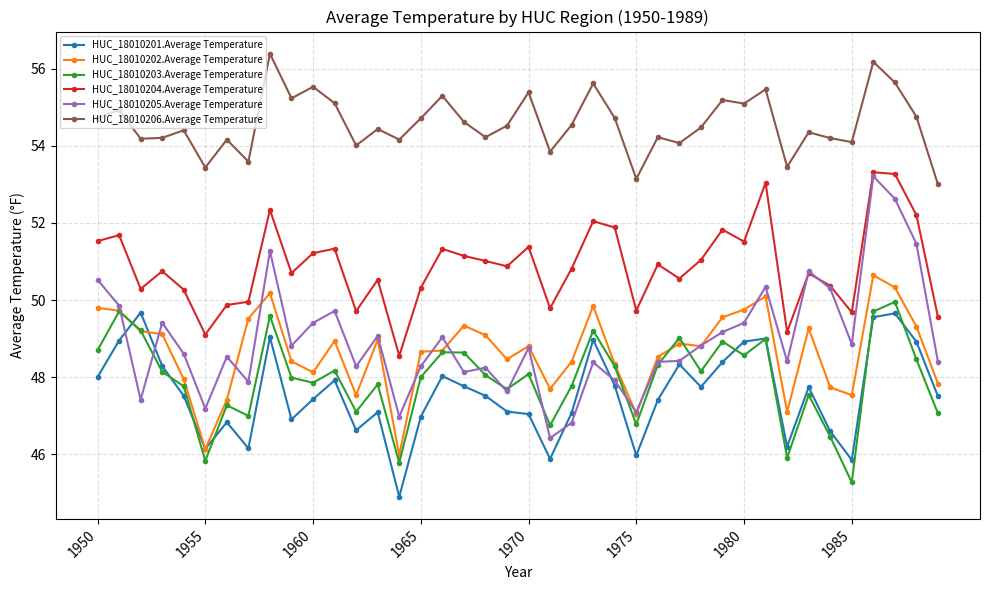

What are all the series names shown in the legend?

HUC_18010201.Average Temperature, HUC_18010202.Average Temperature, HUC_18010203.Average Temperature, HUC_18010204.Average Temperature, HUC_18010205.Average Temperature, HUC_18010206.Average Temperature